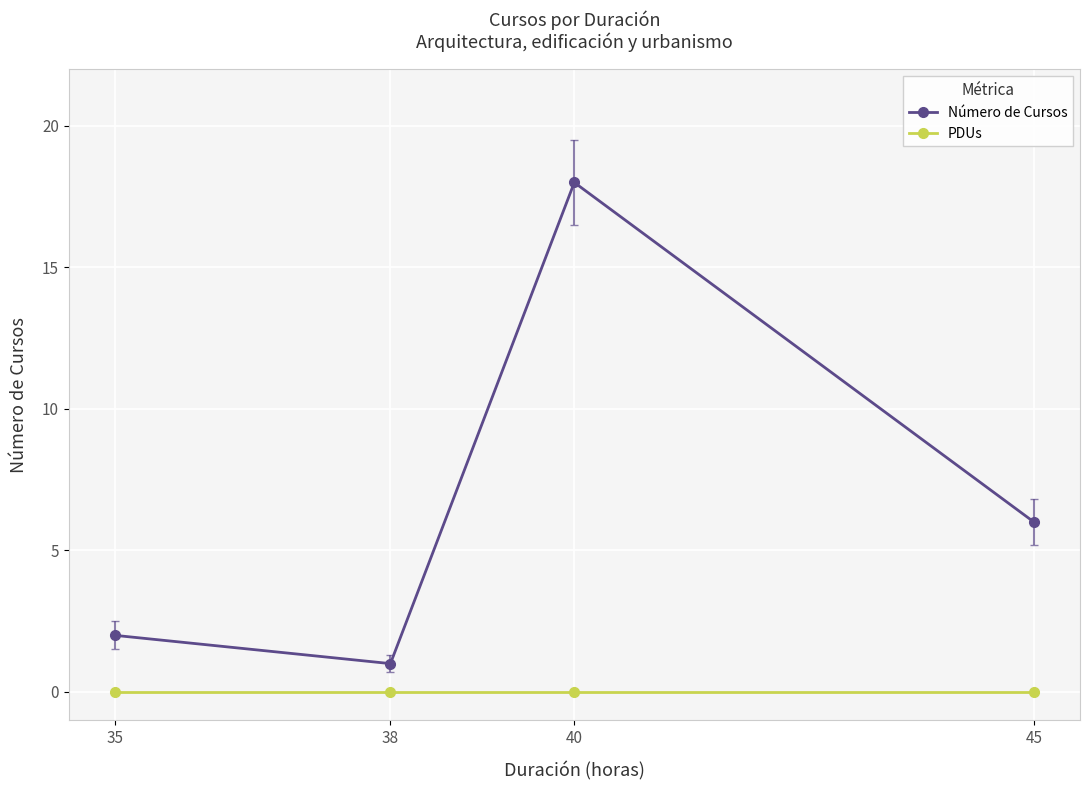

List the series in order of their peak value, lowest first.

PDUs, Número de Cursos